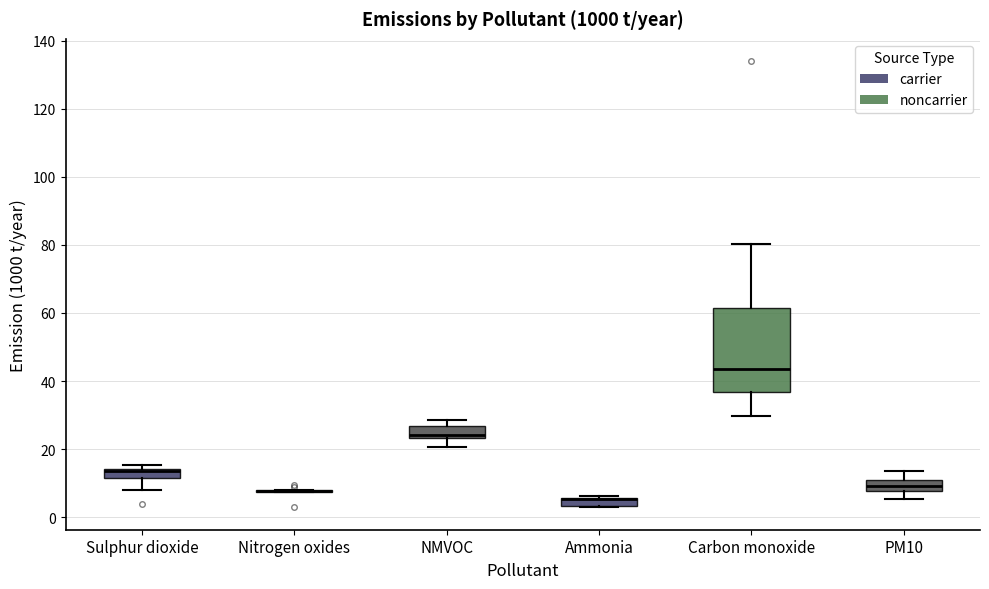

Where is the lower edge of the box for NMVOC on the y-axis? The values are not printed on the chart, so give them approximately, as read against the axis.

24